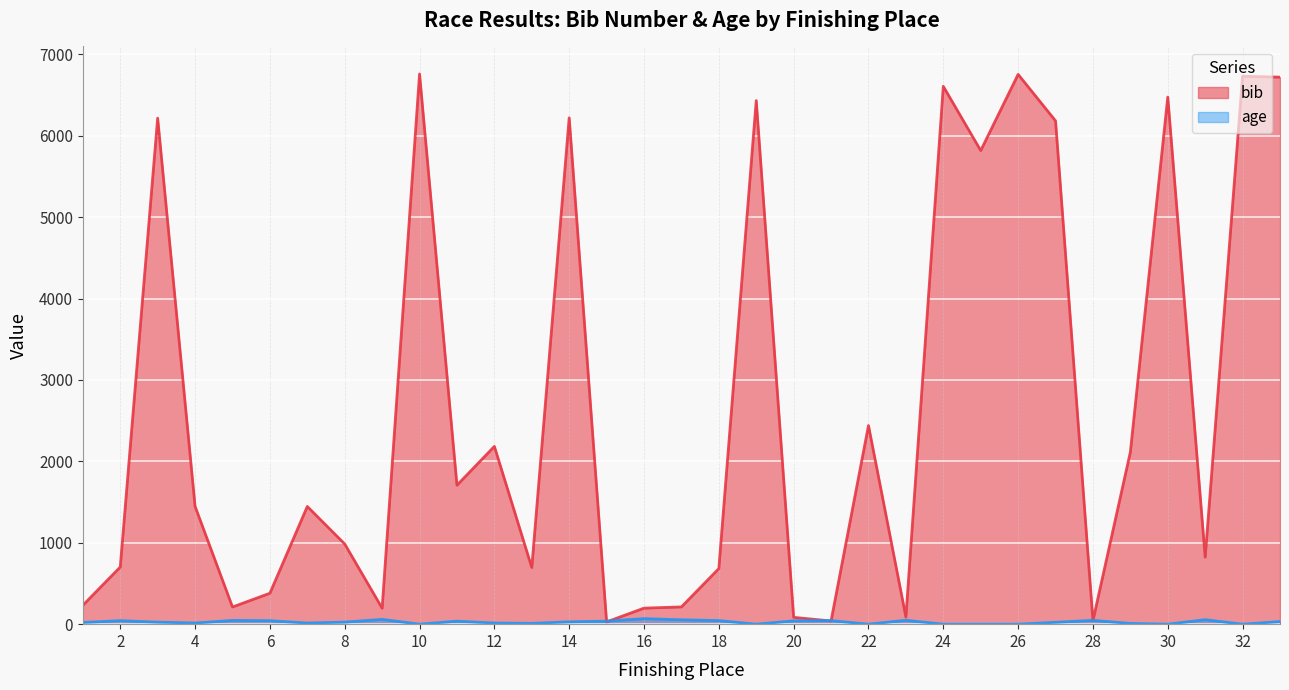

Does the chart display data point markers on the line(s)?

No